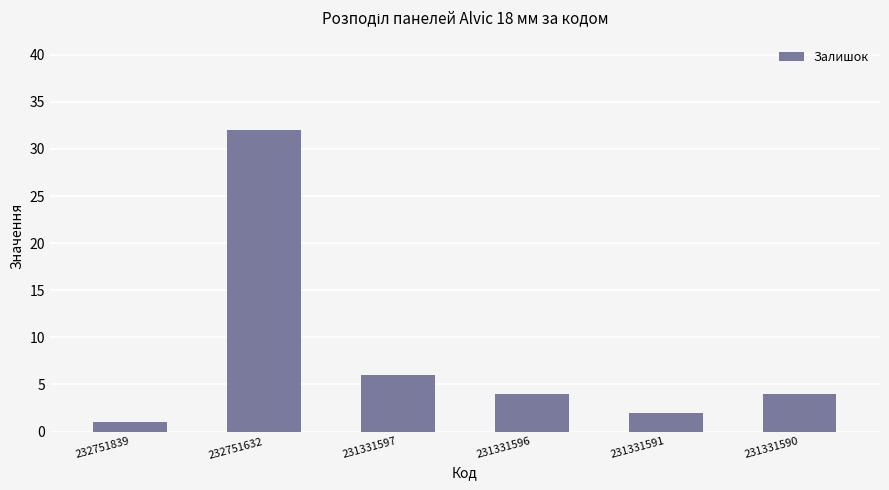

What is the difference between the maximum and second lowest values?

30